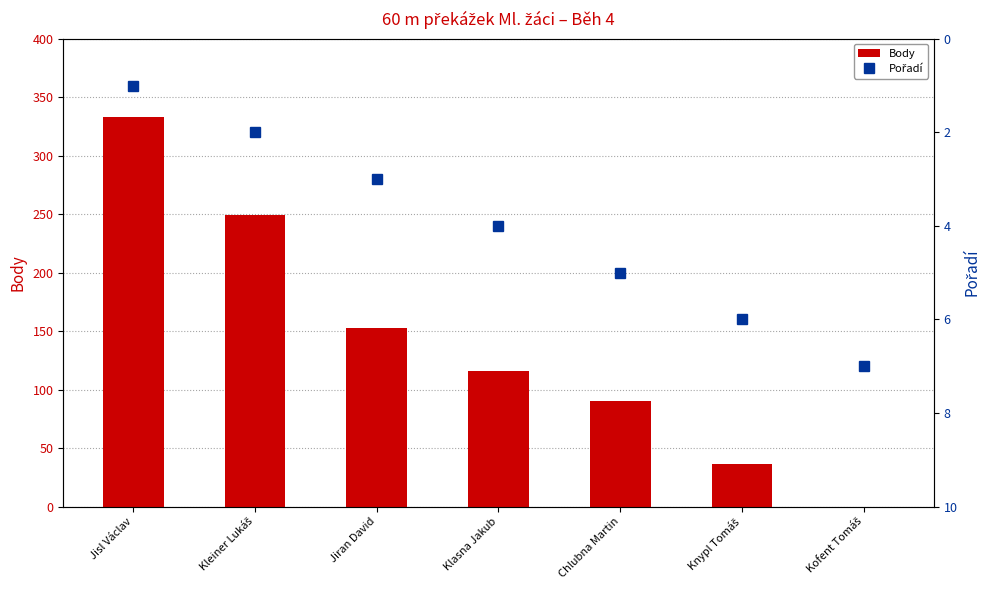

How many categories are shown in the chart?

7